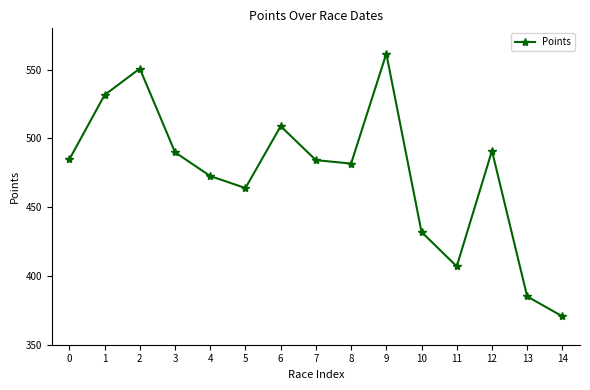

At which category does the chart reach its peak across all series?

9